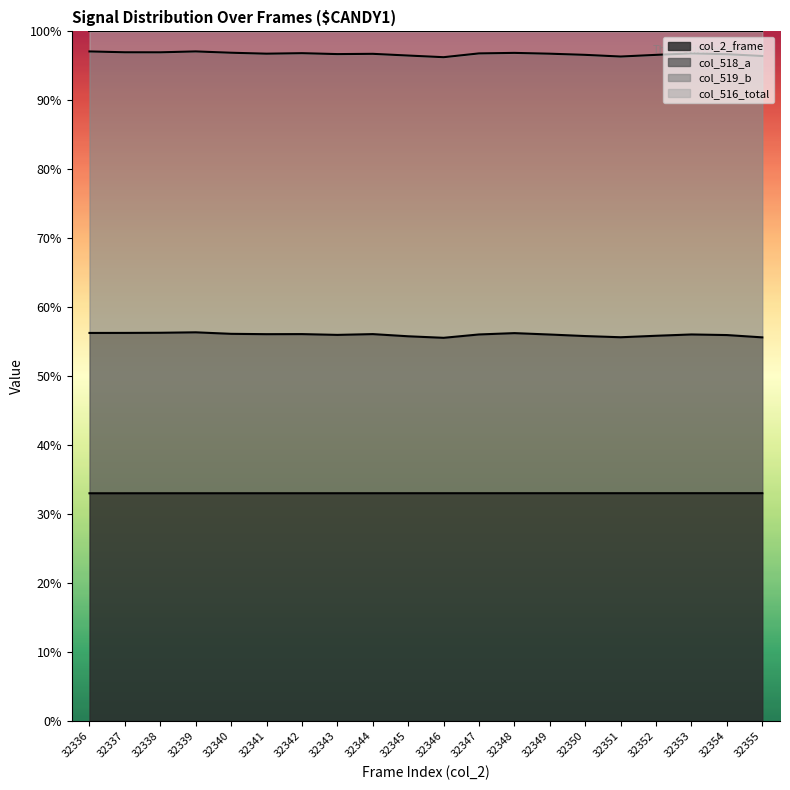

True or false: col_518_a has a value of 56.3 at 32337.

True